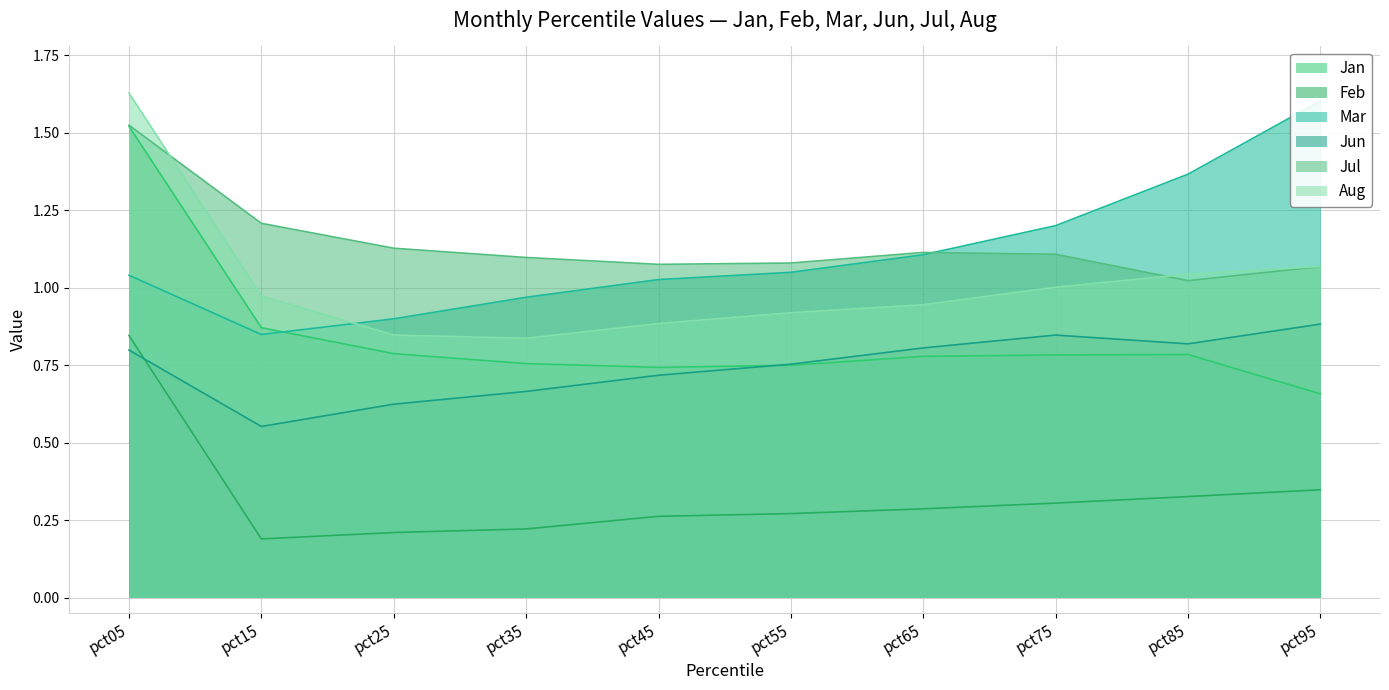

True or false: Feb and Jan cross at least once.

False